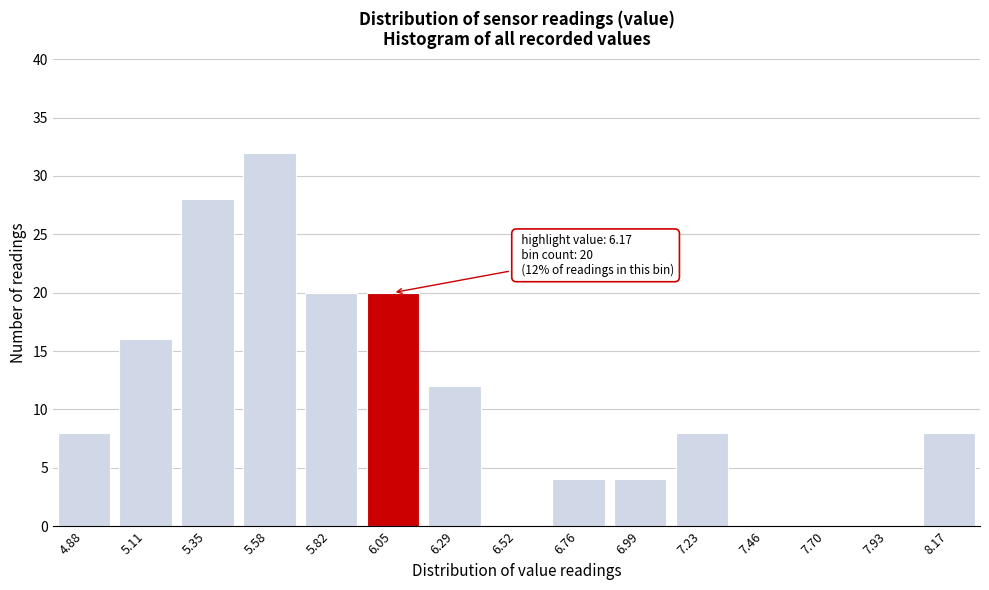

Reading right to left, extract all data points from this chart.

8.17=8	7.93=0	7.70=0	7.46=0	7.23=8	6.99=4	6.76=4	6.52=0	6.29=12	6.05=20	5.82=20	5.58=32	5.35=28	5.11=16	4.88=8